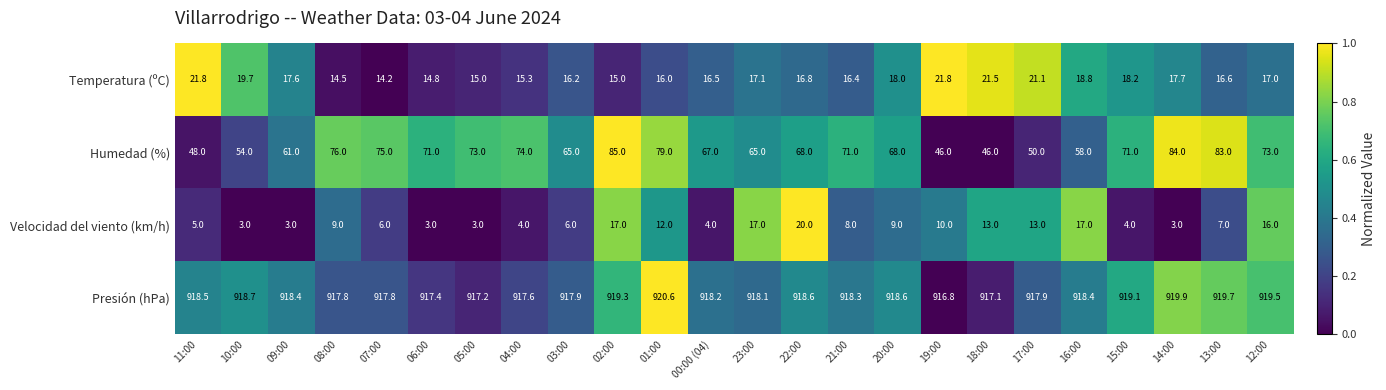

Which series has the largest range (max minus min)?

Humedad (%)